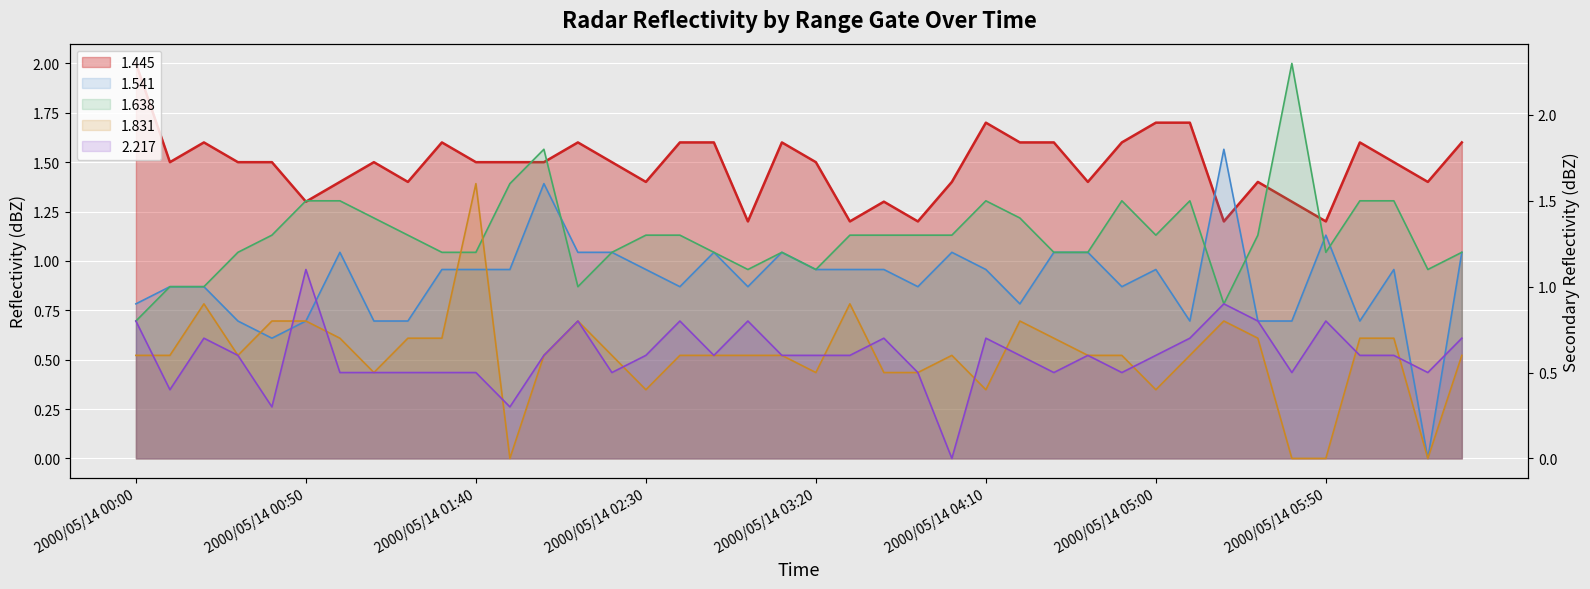

What is the total value across all series at 2000/05/14 06:00?

5.2